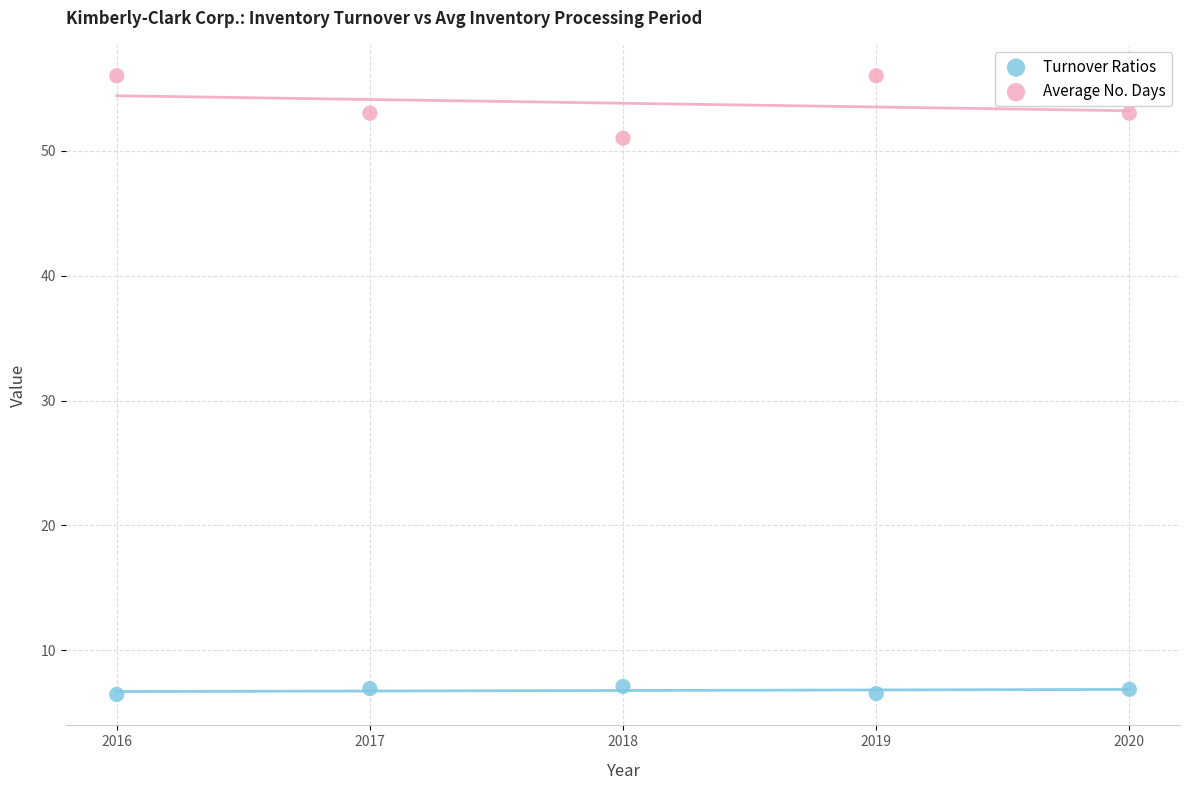

Which series has the largest Y range (max minus min)?

Average No. Days